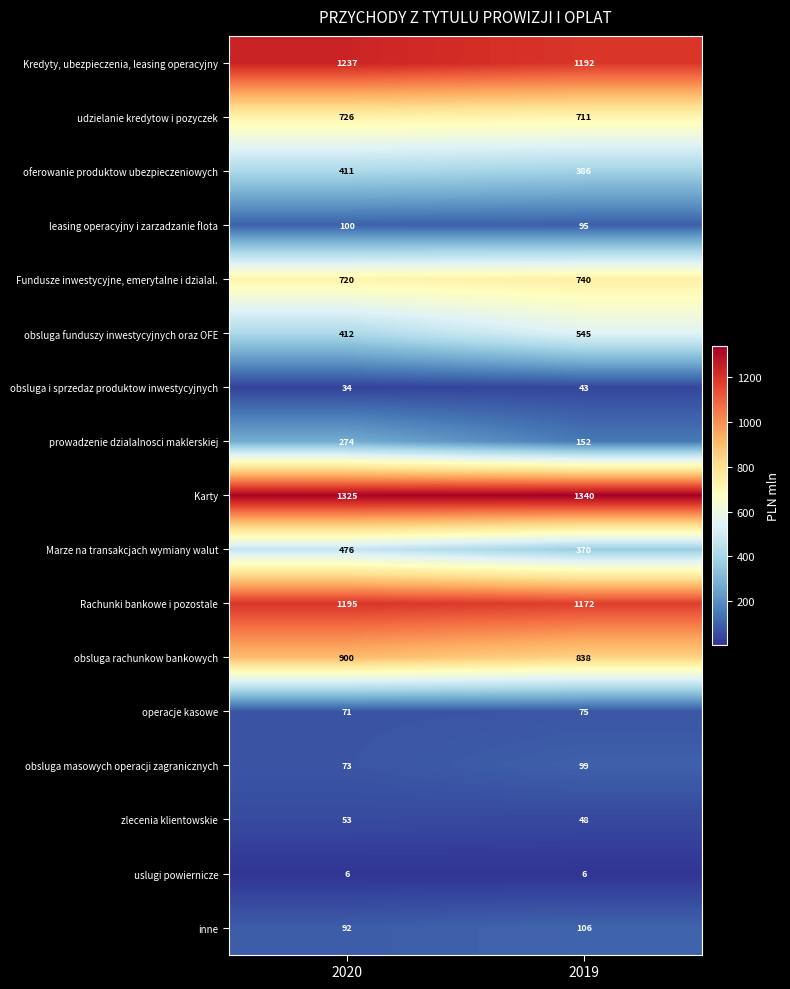

What is the sum of the operacje kasowe values at 2020 and 2019?

146